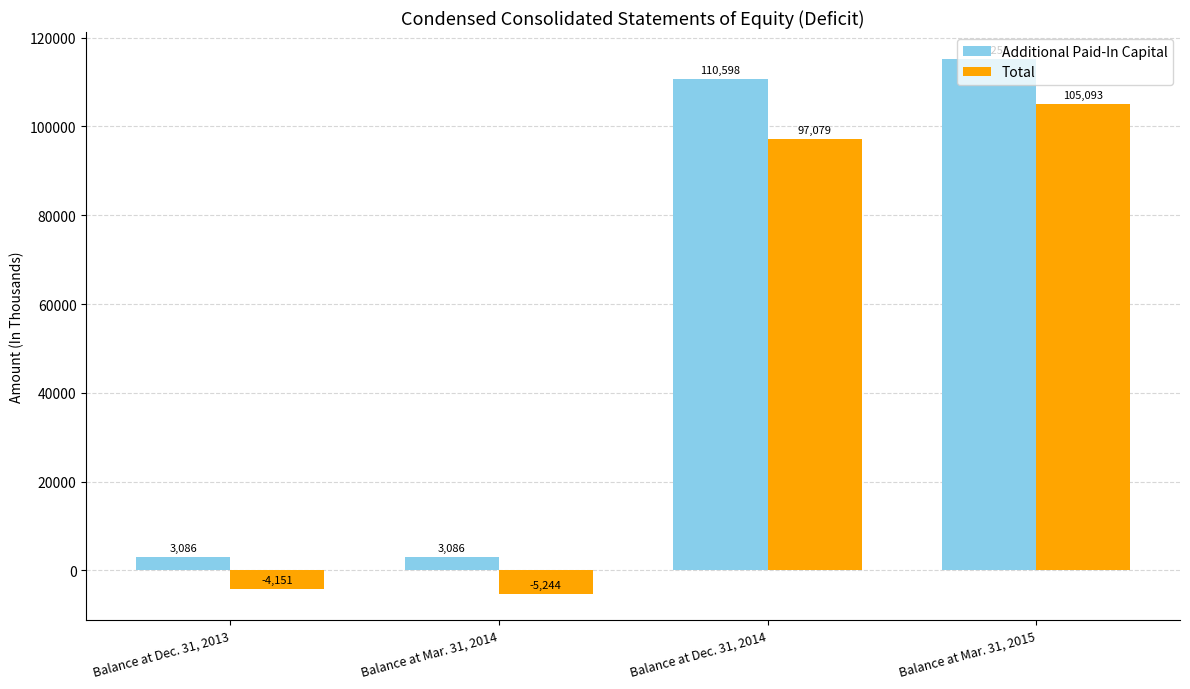

The value of Additional Paid-In Capital at Balance at Mar. 31, 2015 is 179948. True or false?

False